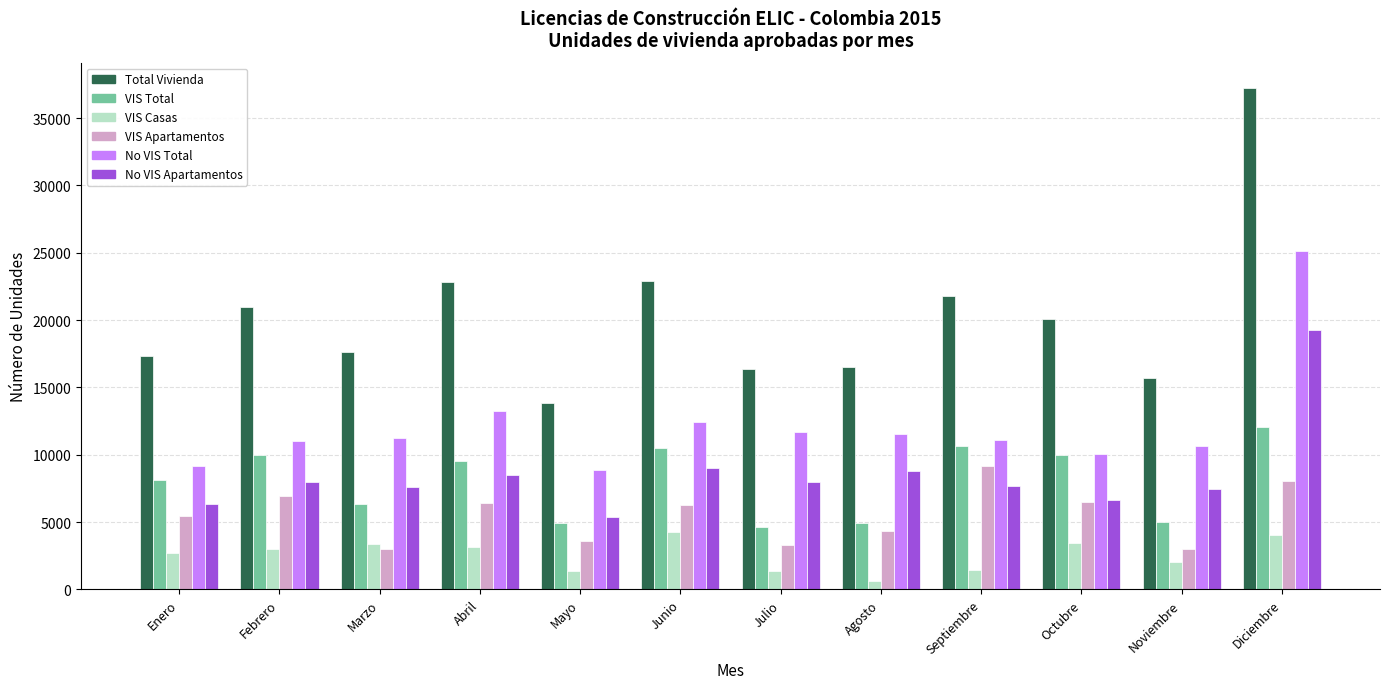

At Septiembre, list the series in order from smallest to largest.

VIS Casas, No VIS Apartamentos, VIS Apartamentos, VIS Total, No VIS Total, Total Vivienda